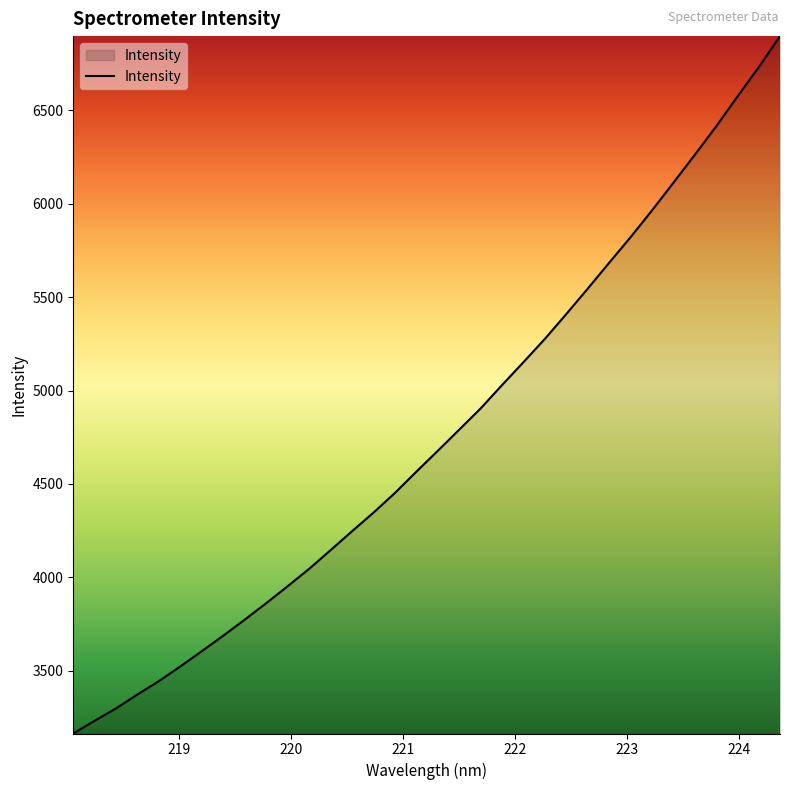

What is the minimum value shown in the chart?

3163.2